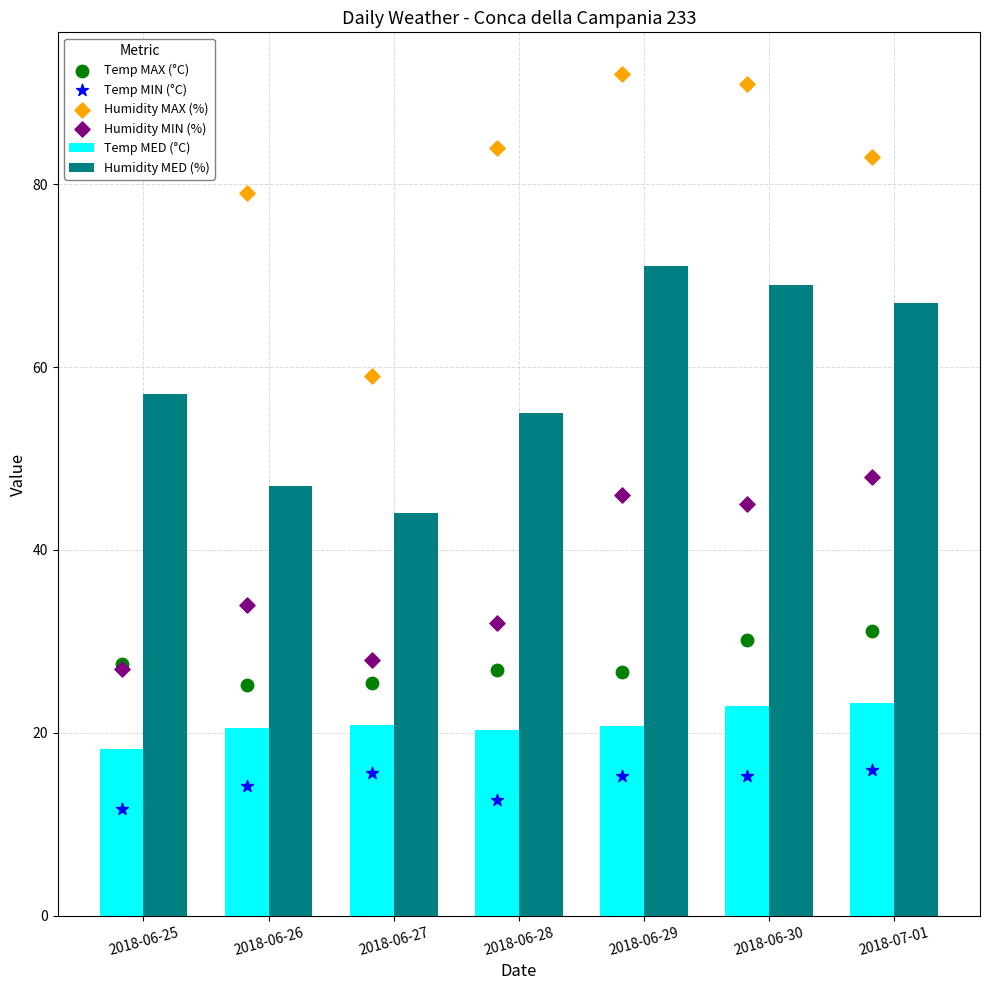

Which series has the largest Y range (max minus min)?

Humidity MAX (%)